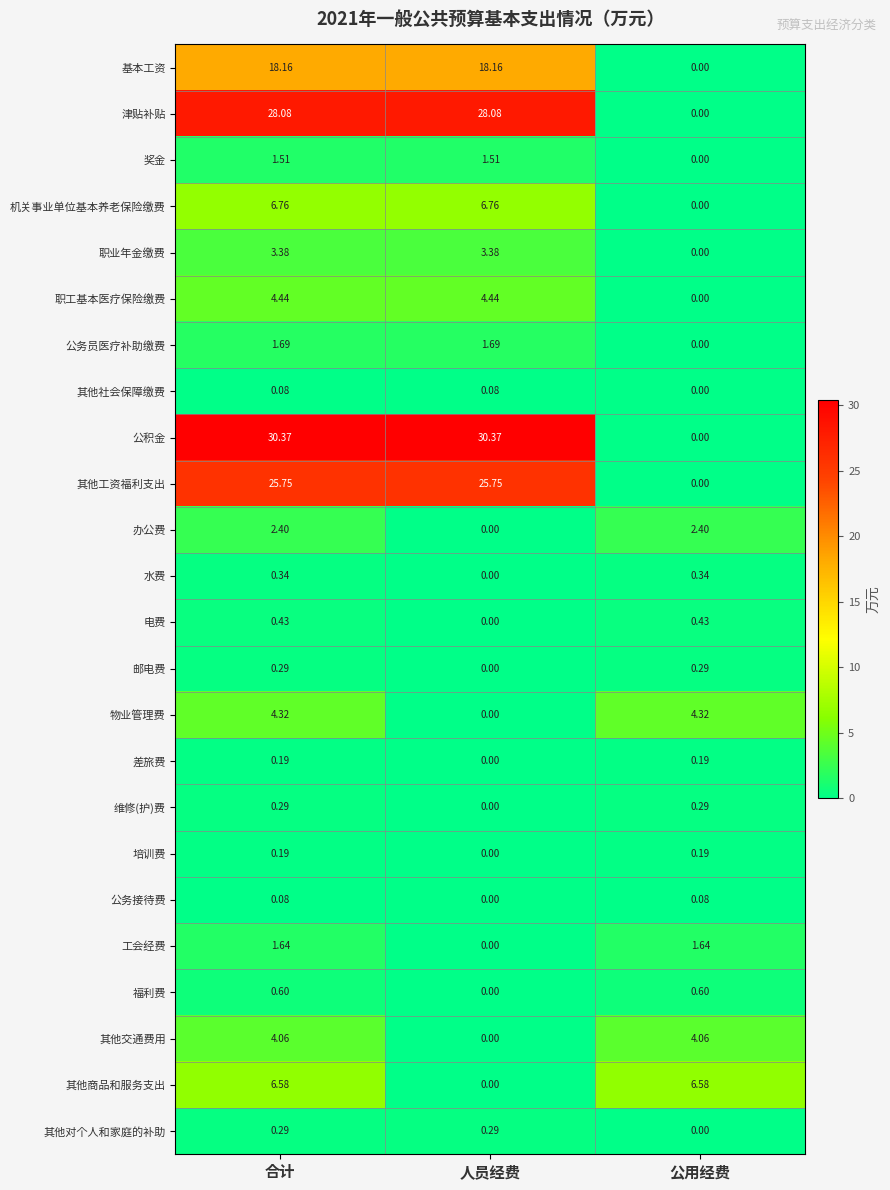

Is the value of 公务员医疗补助缴费 at 公用经费 greater than the value of 奖金 at 人员经费?

No